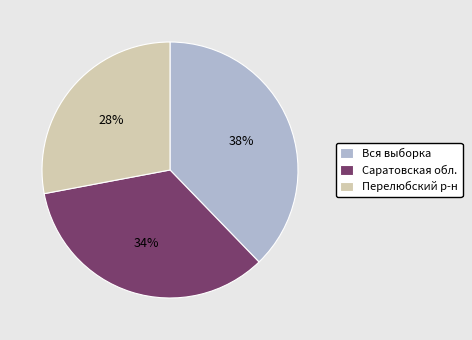

Is it true that Саратовская обл. is 43% of the pie?

False